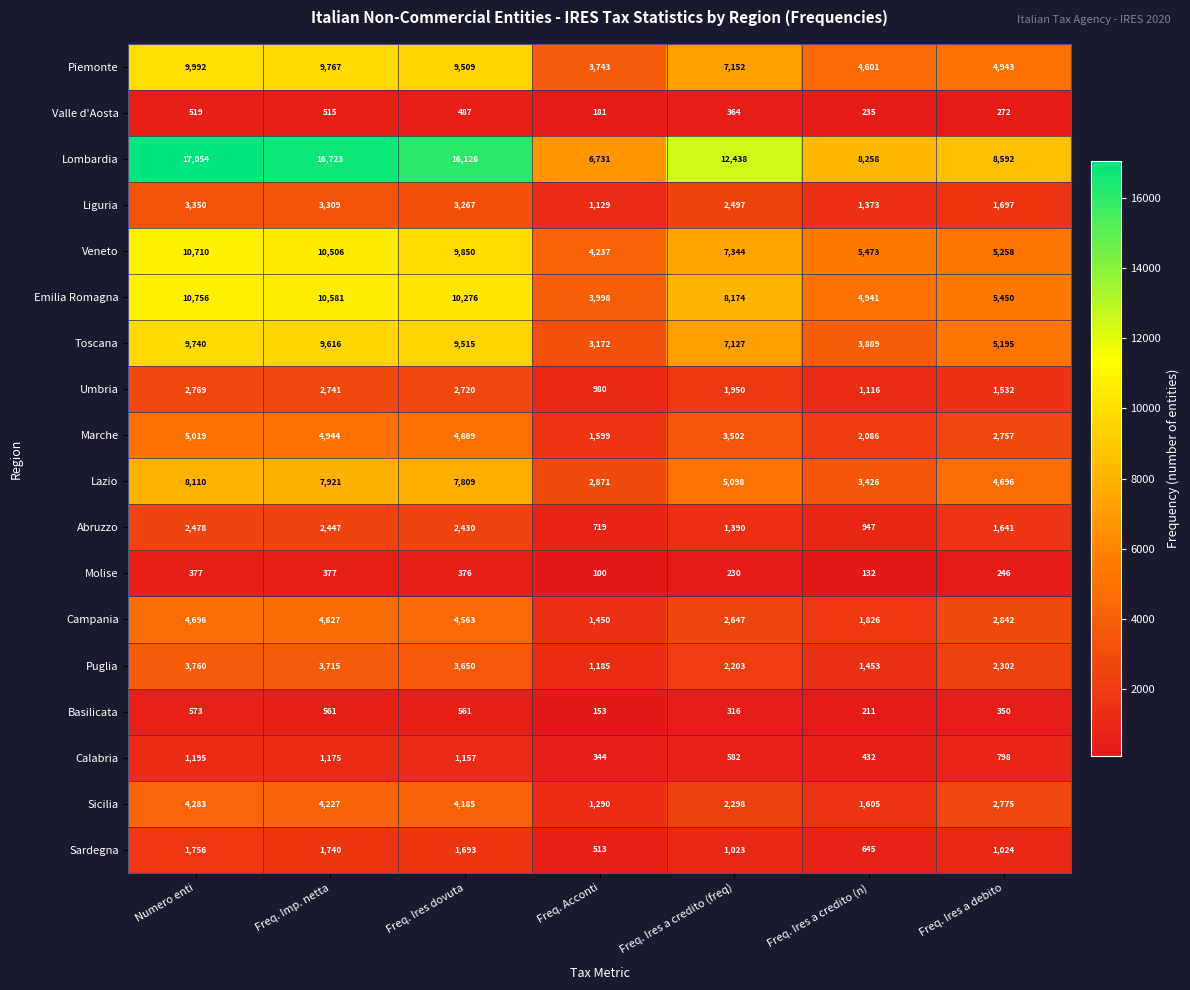

What is the minimum value shown in the chart?

100